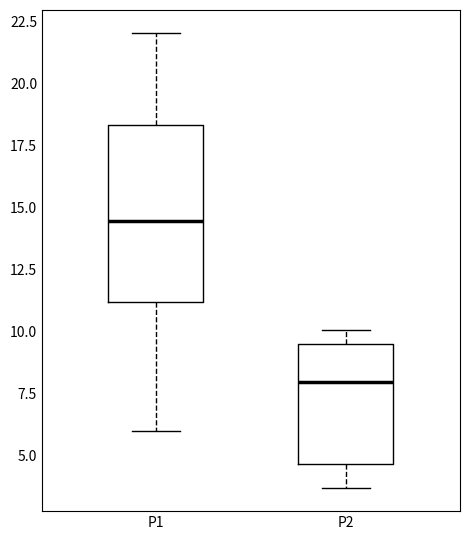

Which box has the highest median line?

P1